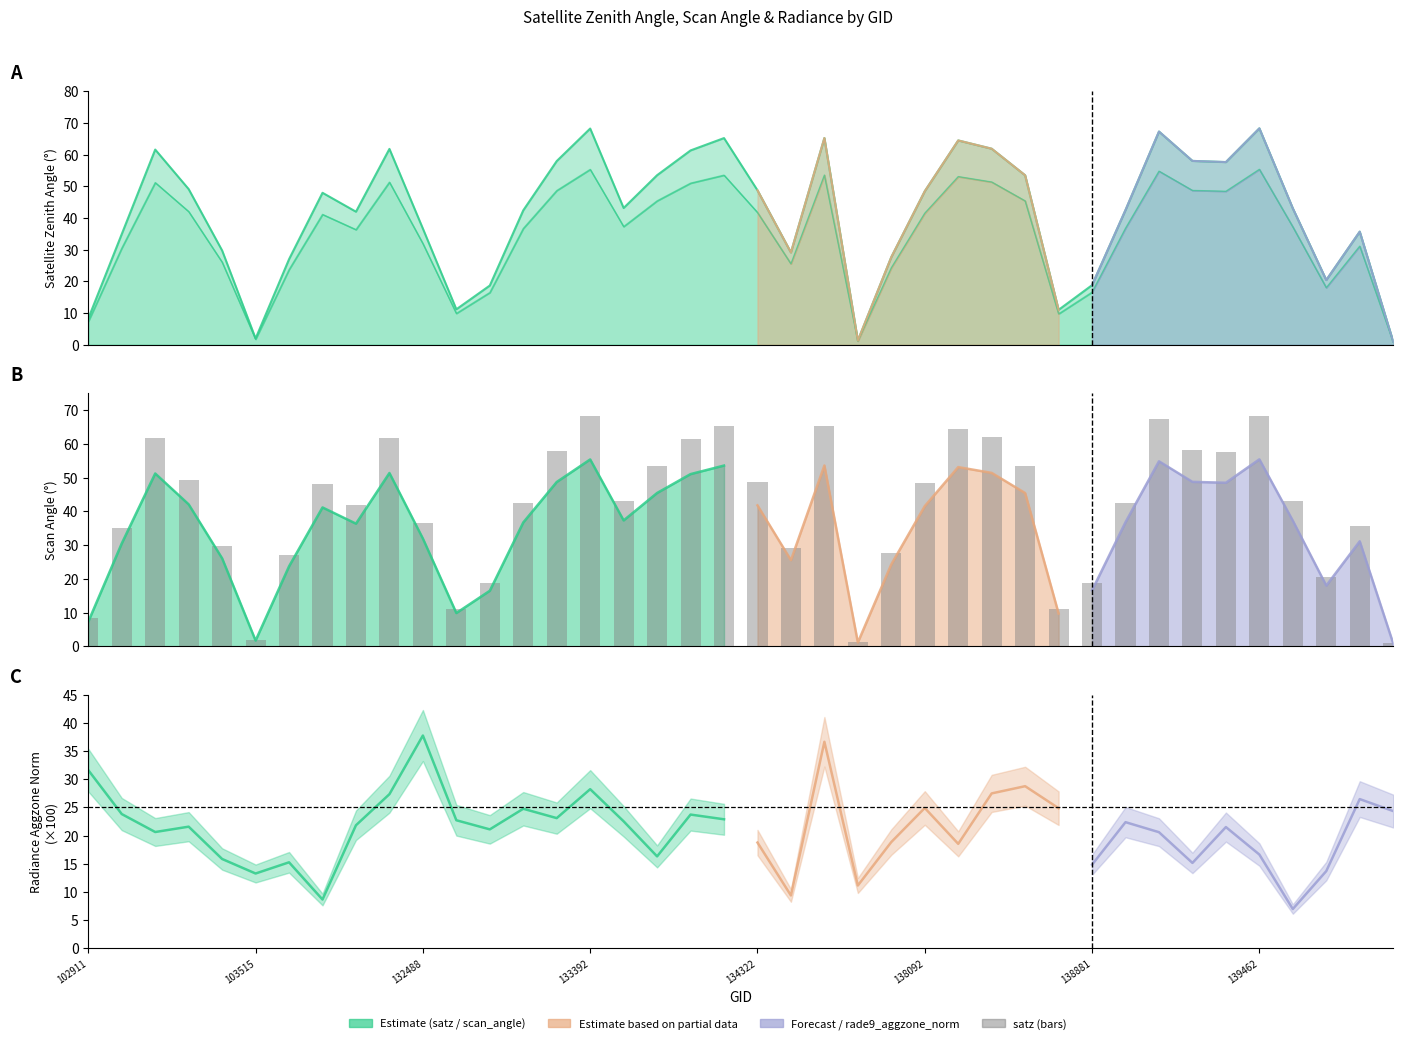

What is the approximate value of satz (bars) at 18?

61.4